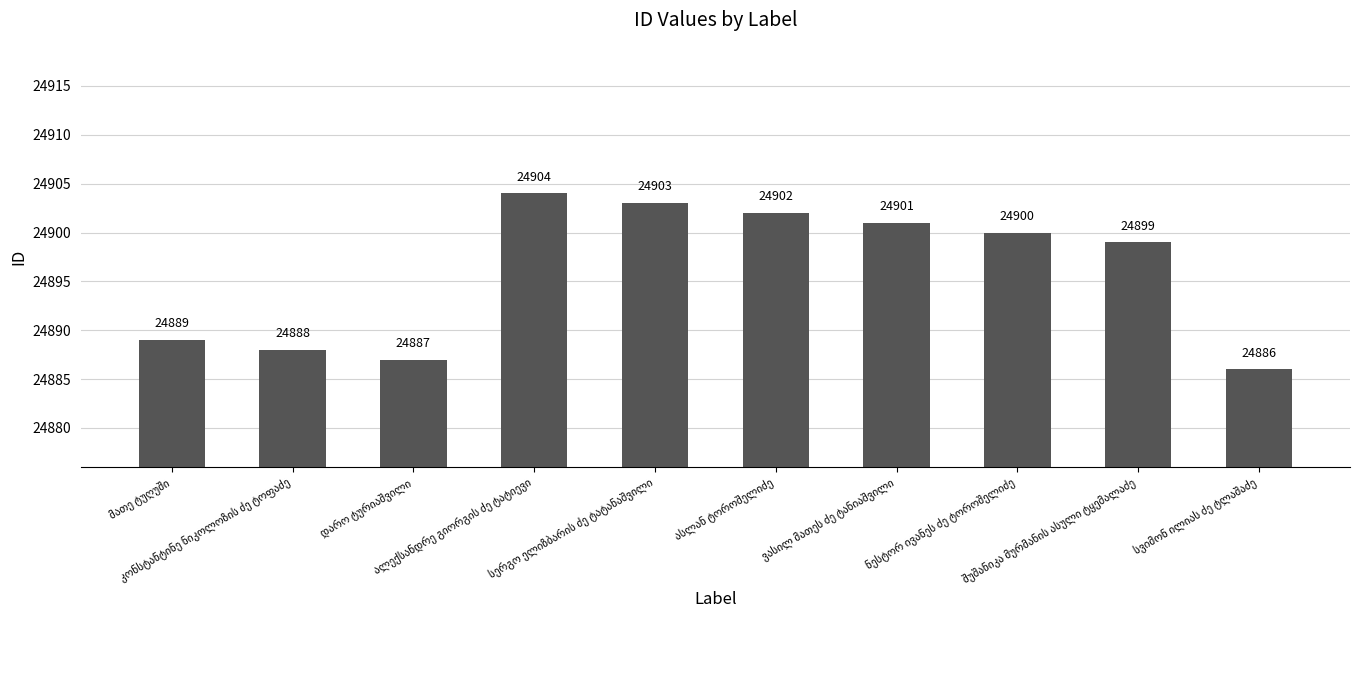

What is the sum of all values?

248959